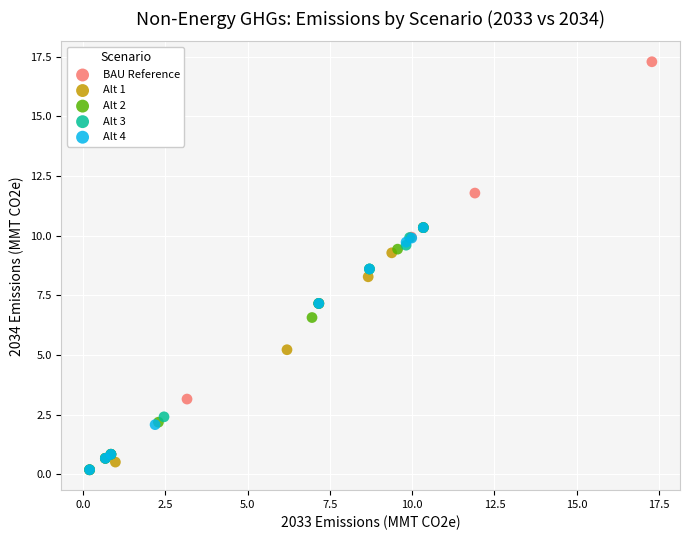

Which series reaches the maximum Y coordinate?

BAU Reference